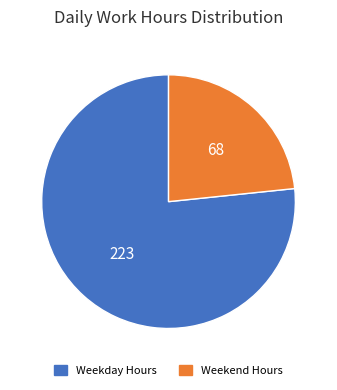

Is there any slice that represents more than half of the pie?

Yes